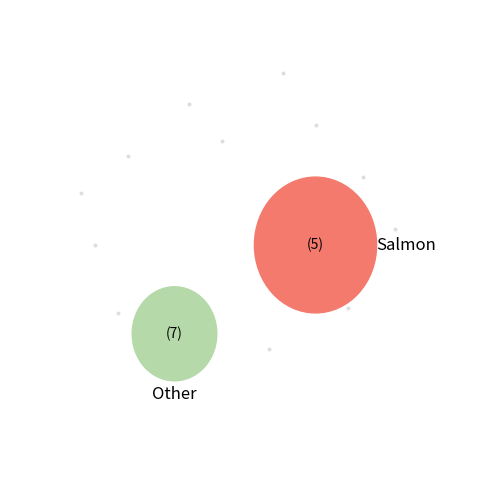

True or false: Grisons accounts for 1% of the total.

False